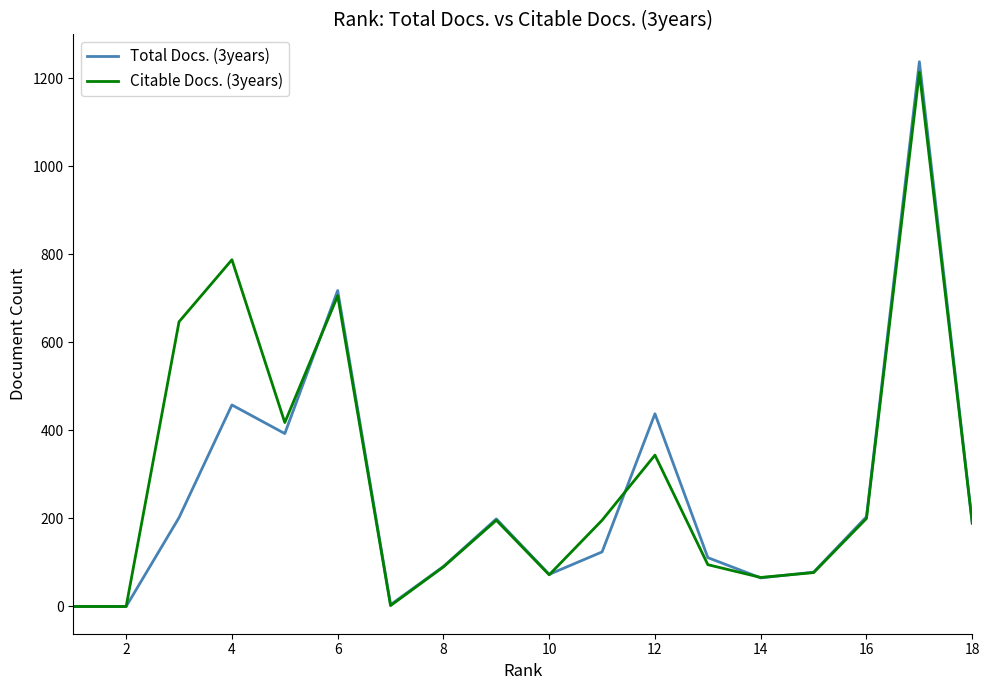

Which series has the largest range (max minus min)?

Total Docs. (3years)